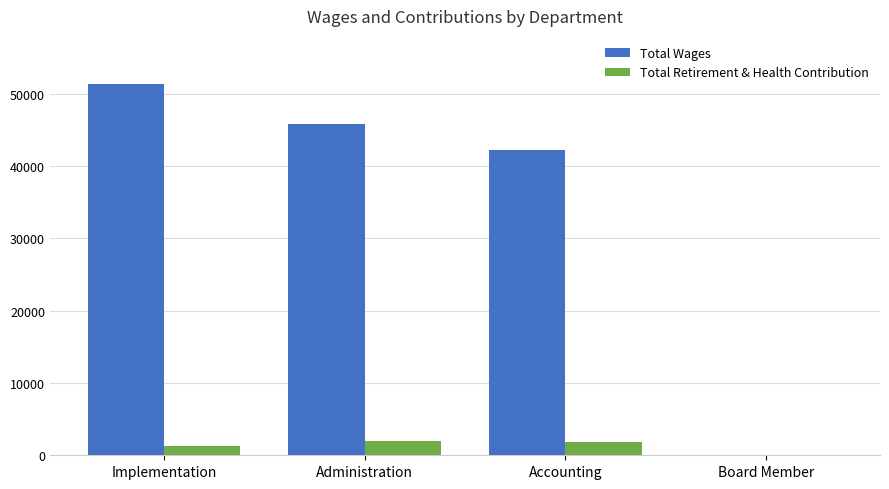

Which label corresponds to the largest value in the chart?

Implementation